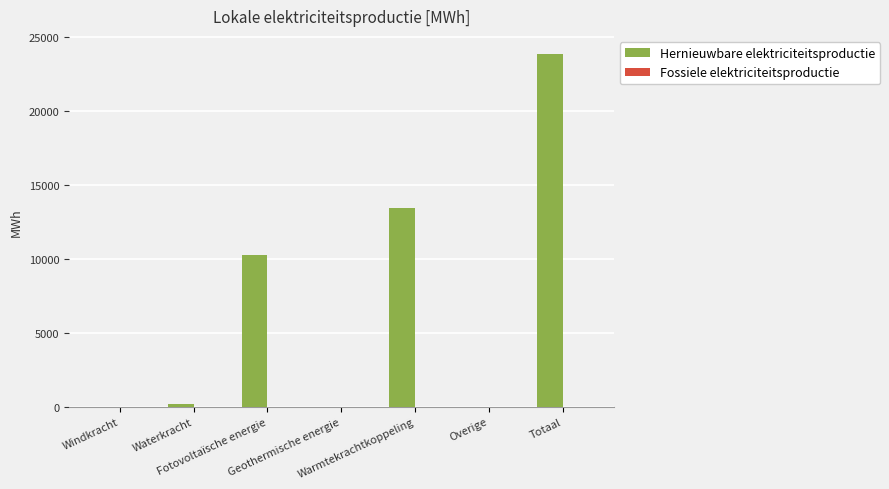

Which category has the highest value across all series?

Totaal